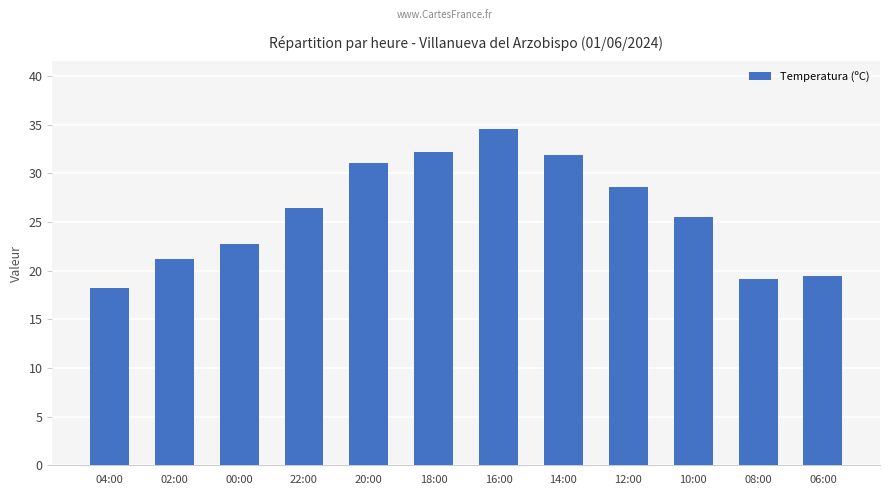

True or false: the data shows 25.5 at 10:00.

True